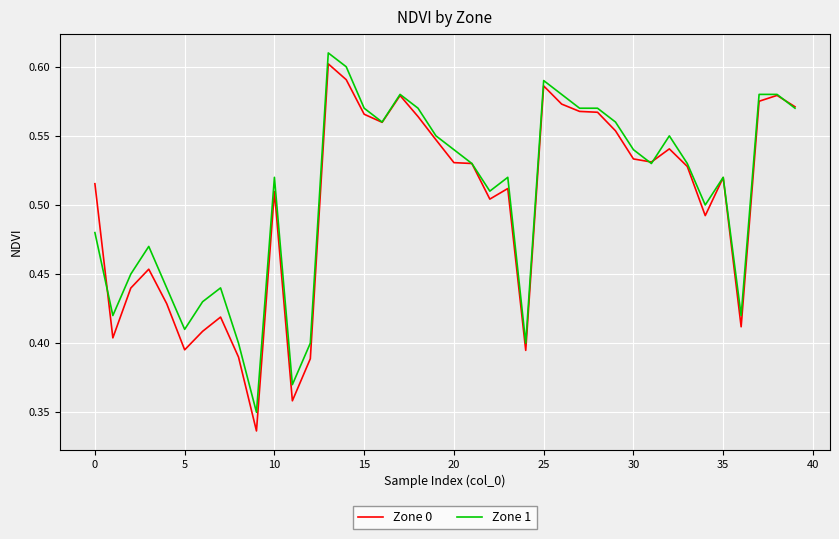

What is the sum of all Zone 0 values?

20.1